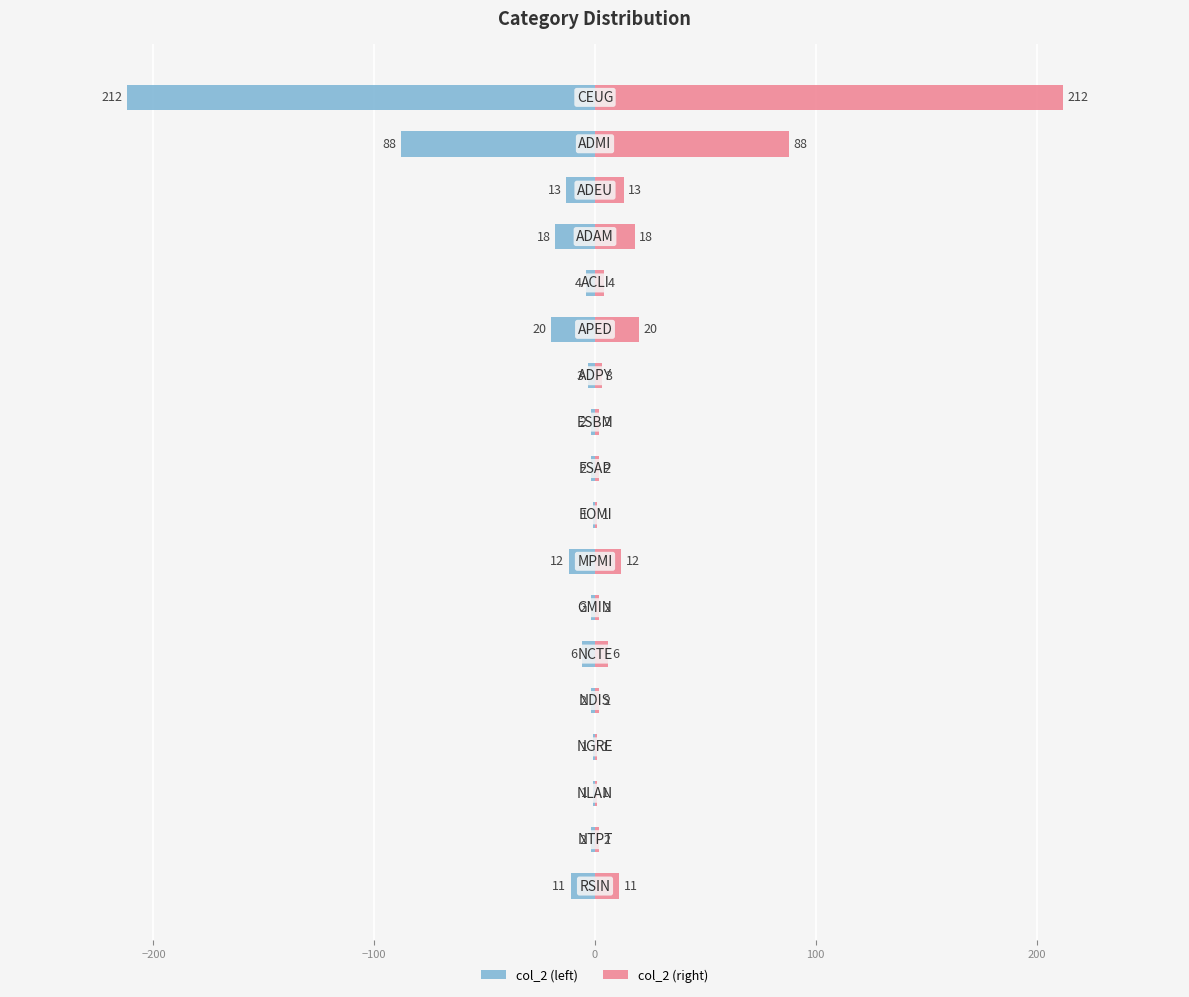

Rank the series by their maximum value, from lowest to highest.

col_2 (left), col_2 (right)